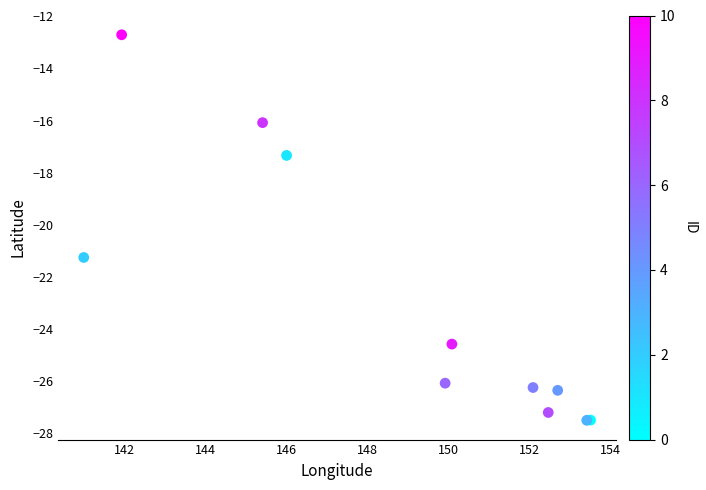

What Y value in the scatter plot is closest to -20?

-21.3